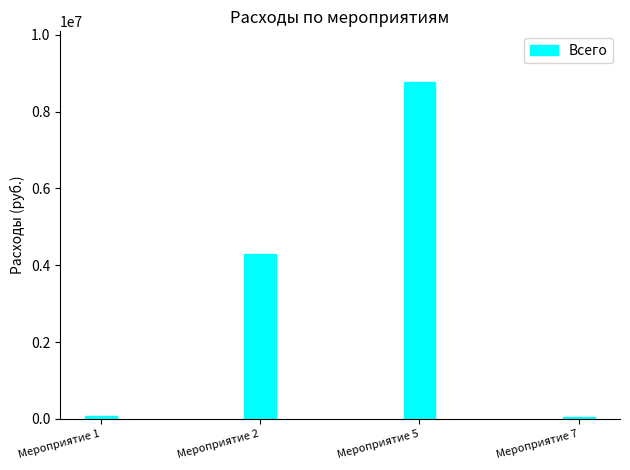

Reading right to left, list all the values displayed in this chart.

Мероприятие 7=40827.5	Мероприятие 5=8775445.0	Мероприятие 2=4282791.7	Мероприятие 1=87250.0